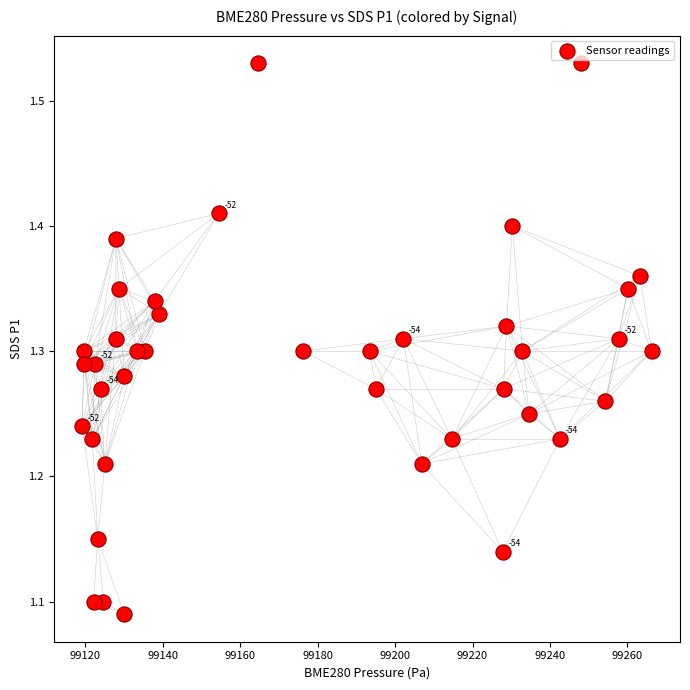

What is the range of X values (max minus min)?

147.1